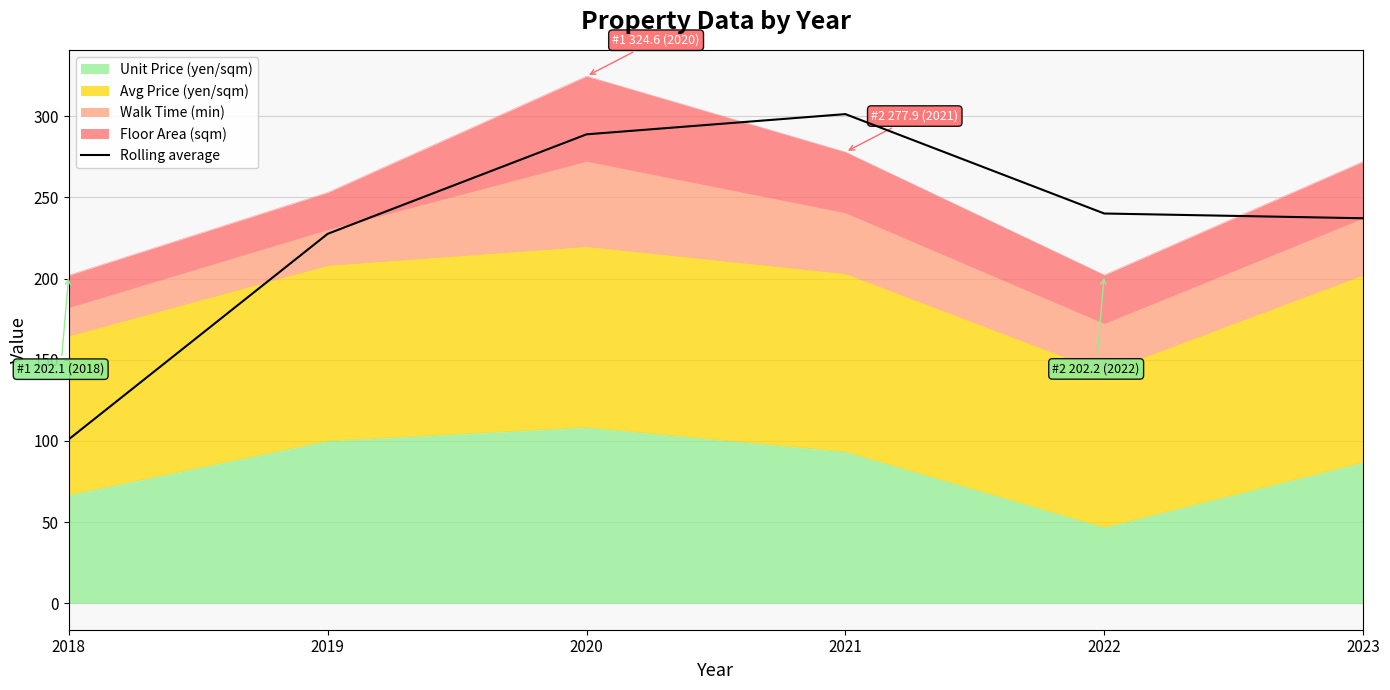

At which category does the chart reach its minimum across all series?

2018